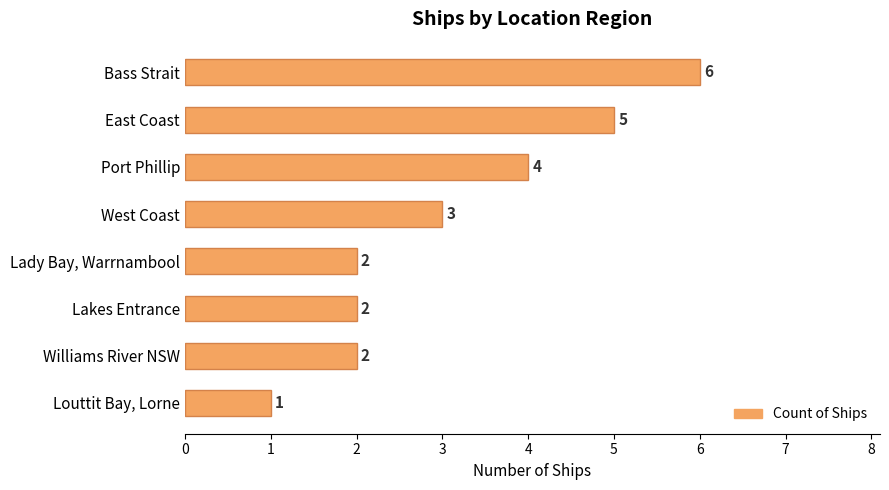

The chart shows a value of 1 at West Coast. True or false?

False